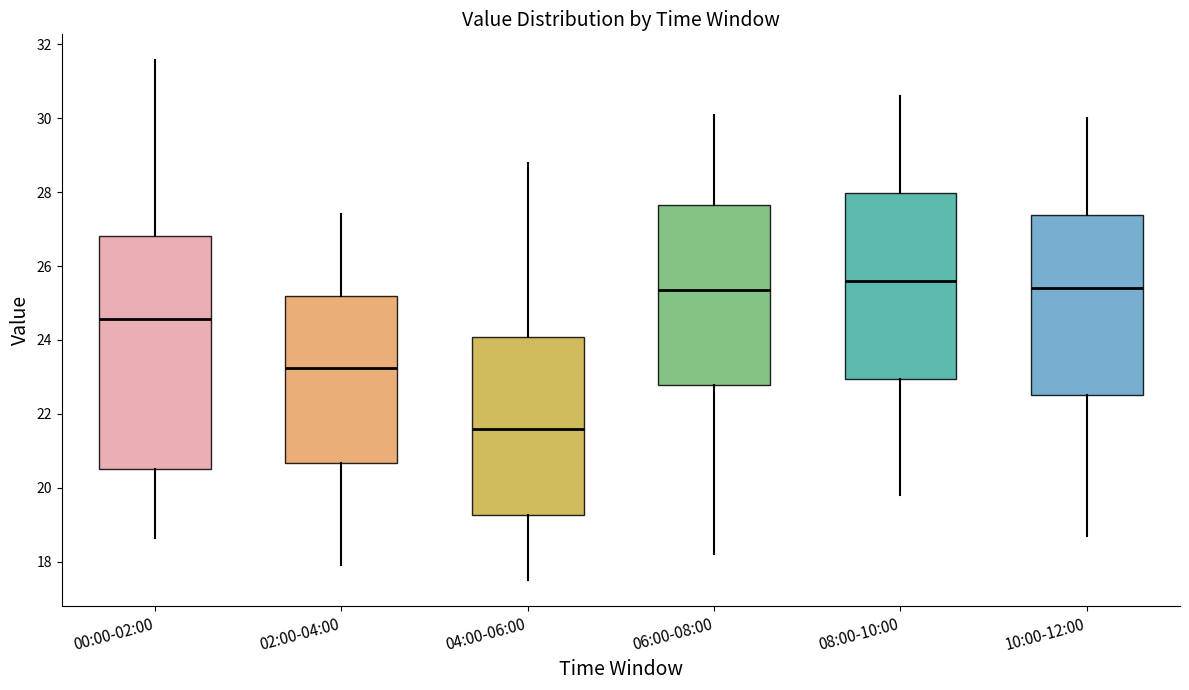

Which box's median line is the highest?

08:00-10:00